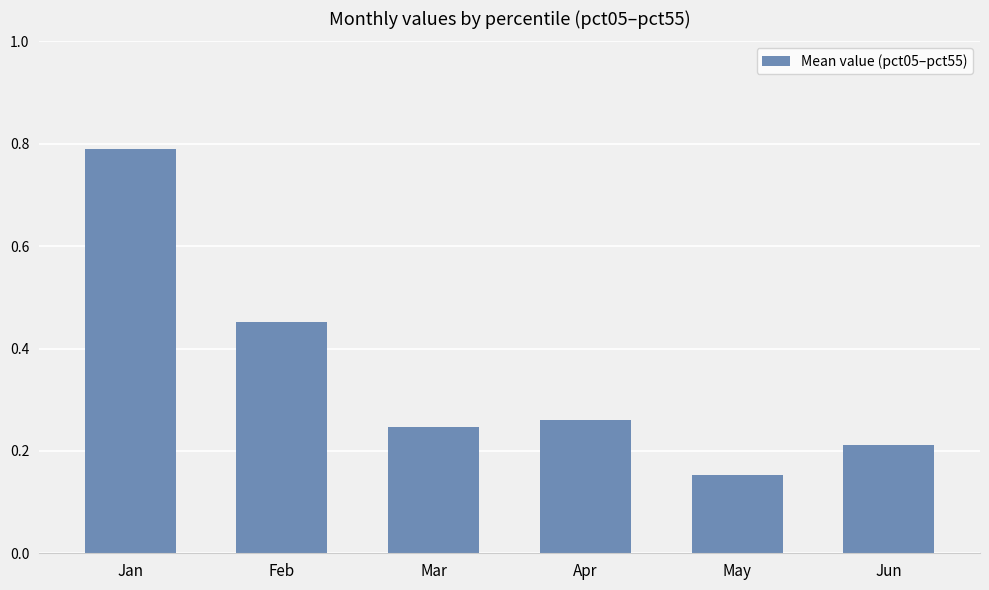

Rank the categories by value from highest to lowest.

Jan, Feb, Apr, Mar, Jun, May